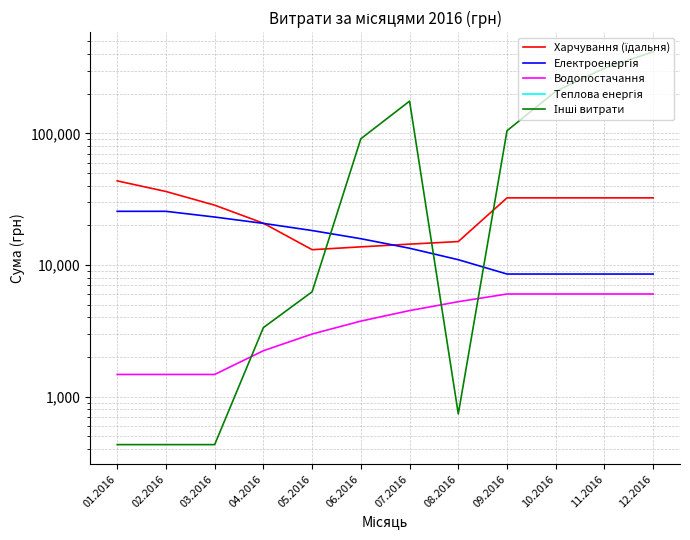

The value of Електроенергія at 08.2016 is 10976.3. True or false?

True